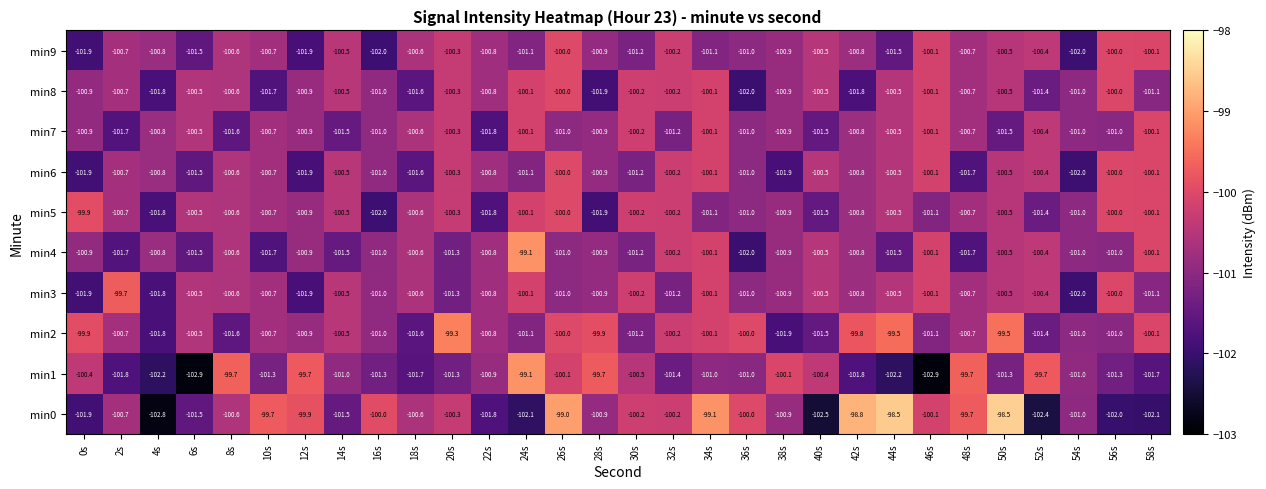

What is the difference between the maximum and minimum values in the min8 series?

2.0